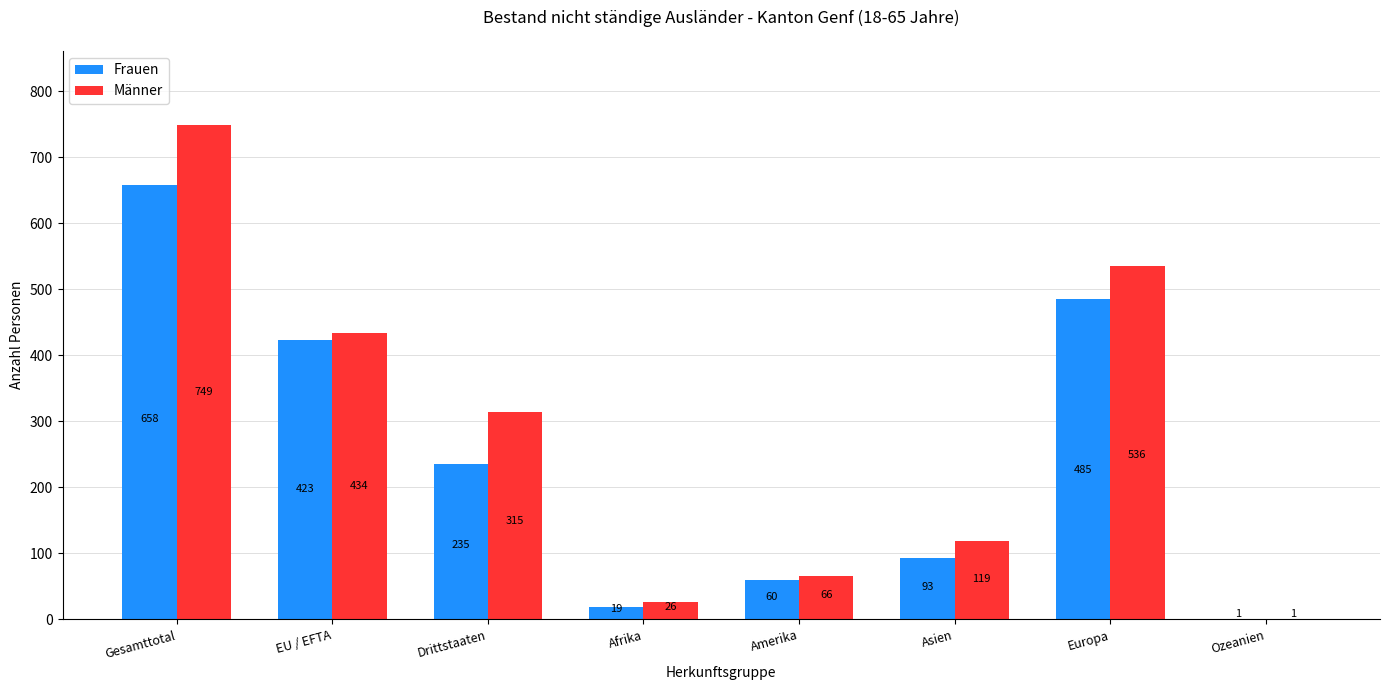

Reading left to right, extract all data points from this chart.

Frauen: 658	423	235	19	60	93	485	1
Männer: 749	434	315	26	66	119	536	1